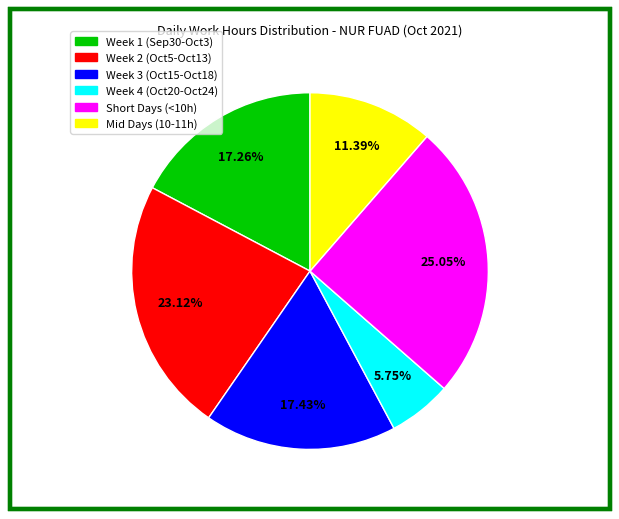

Is there a majority slice in this chart?

No